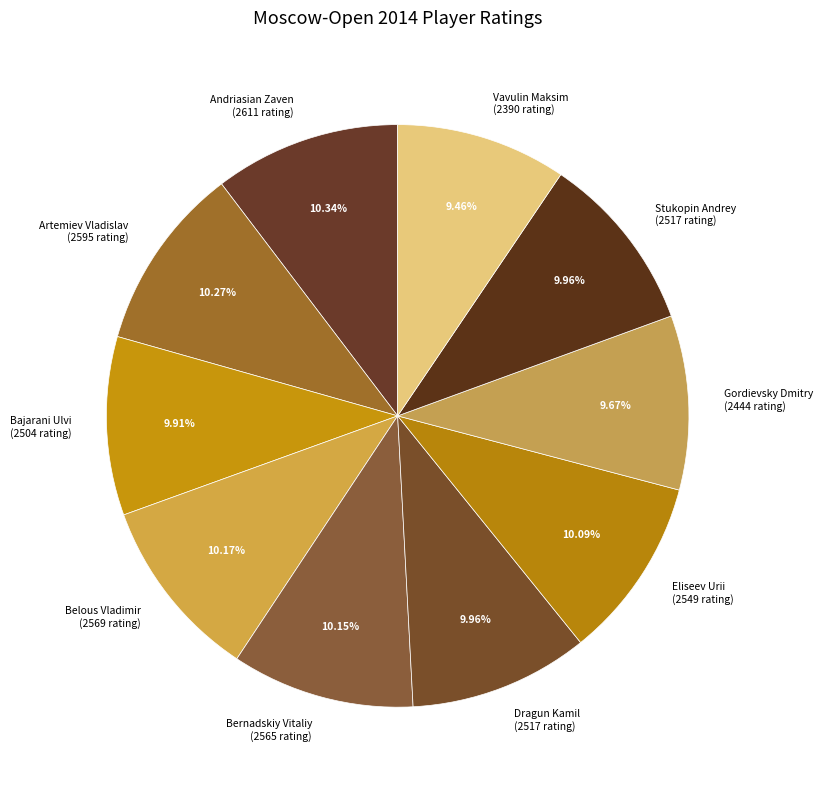

What percentage is the Stukopin Andrey slice, to the nearest percent?

10%